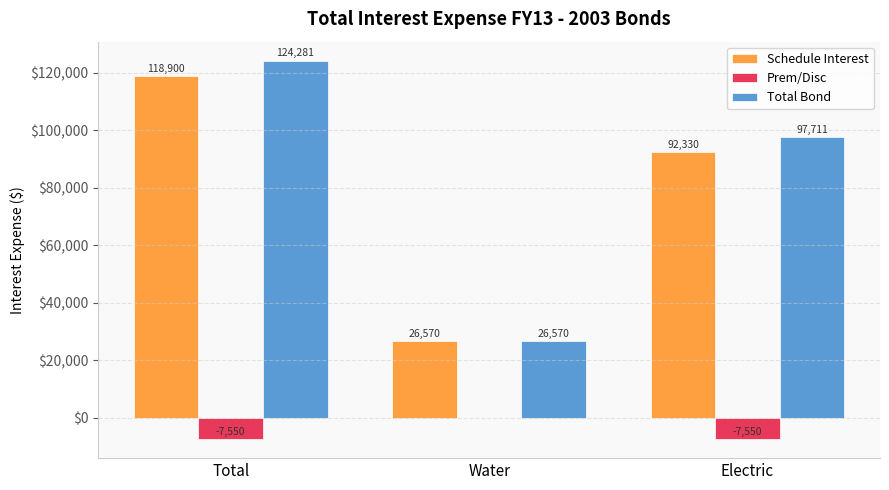

What is the spread (max minus min) of values at Electric?

105261.1